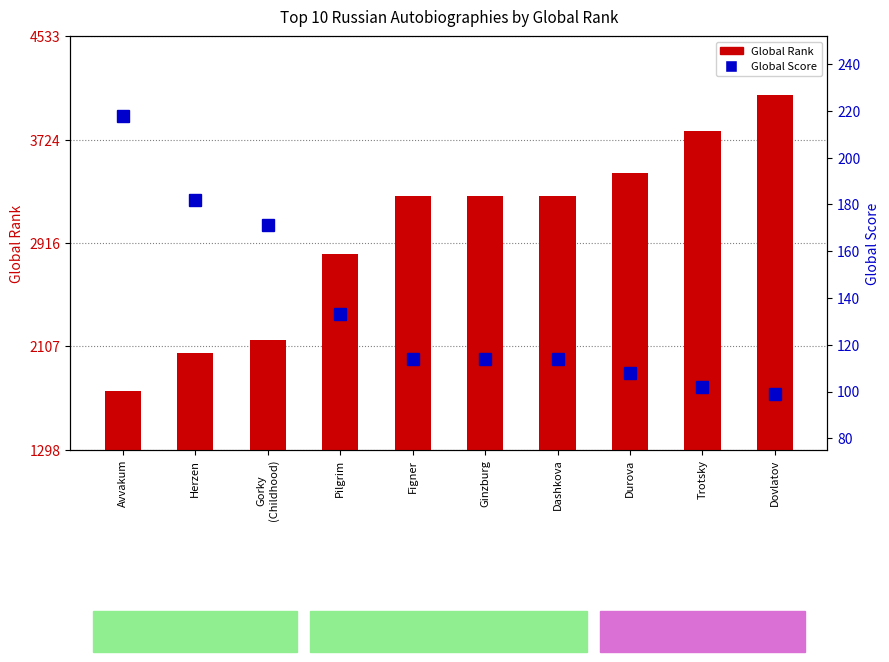

Reading left to right, extract all data points from this chart.

Global Rank: 1760	2058	2157	2826	3280	3280	3280	3462	3791	4071
Global Score: 218	182	171	133	114	114	114	108	102	99